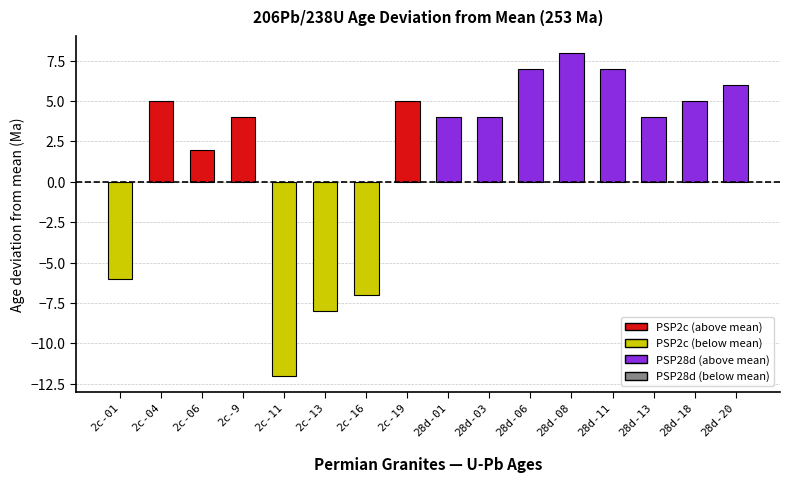

How many data points does each series have?

16